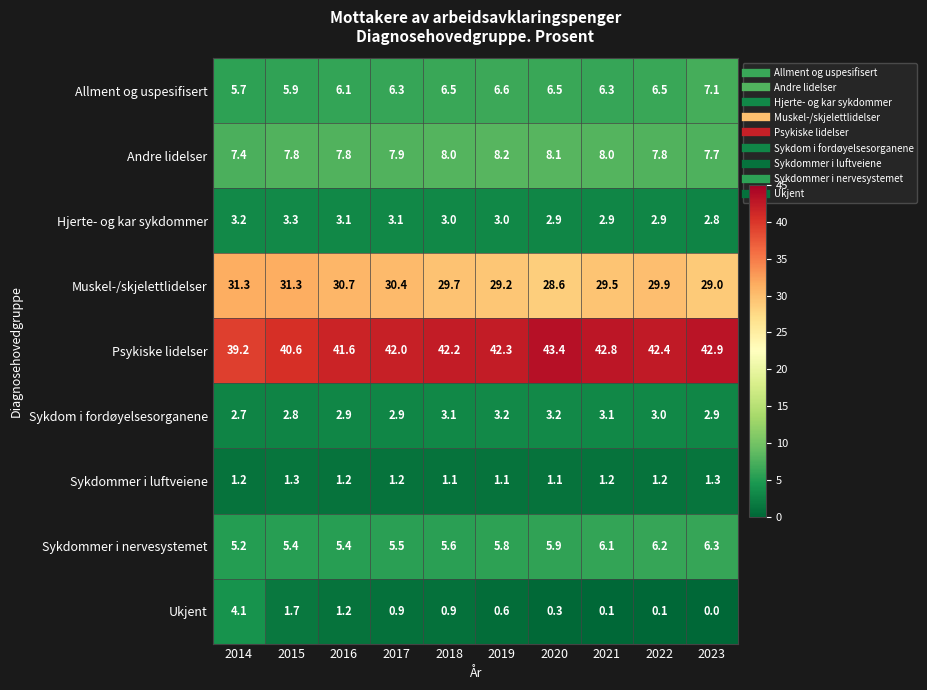

At which label is Sykdommer i nervesystemet closest to 5?

2014